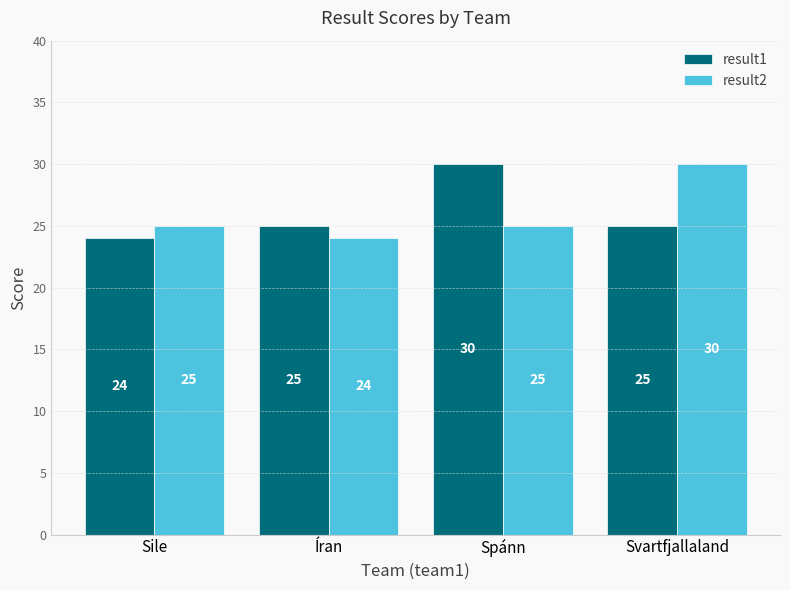

What is the label of the 2nd bar from the right?

Spánn